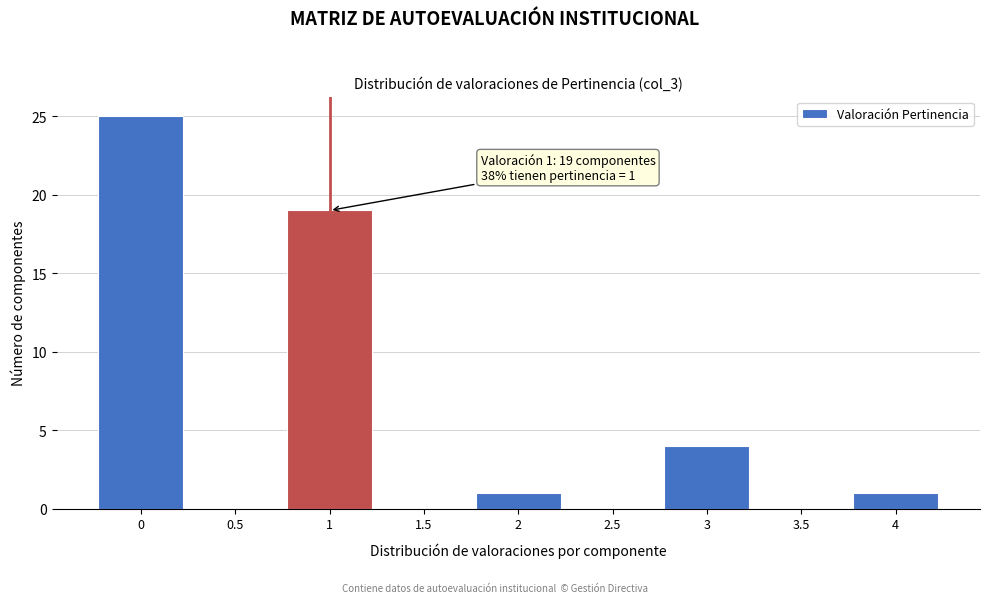

Over which range of the x-axis is the bar tallest?

-0.25 to 0.25